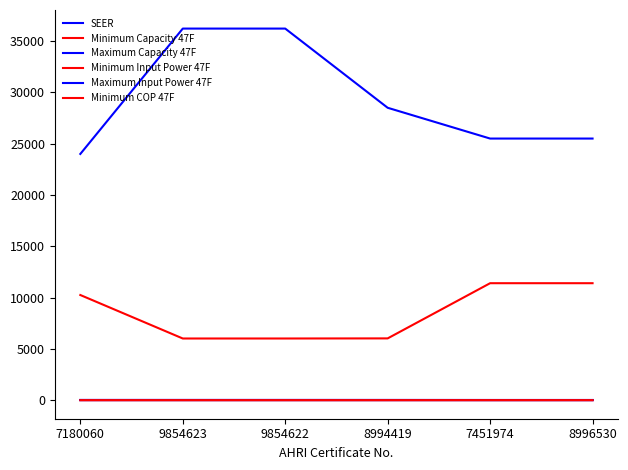

Does the chart have visible grid lines?

No